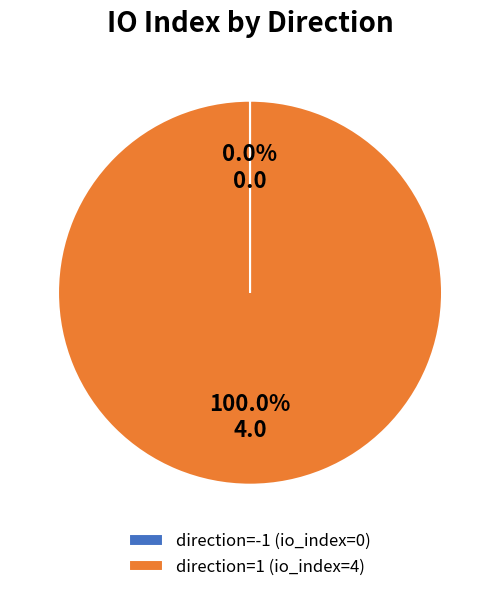

Is direction=1 (io_index=4) the majority of the pie?

Yes